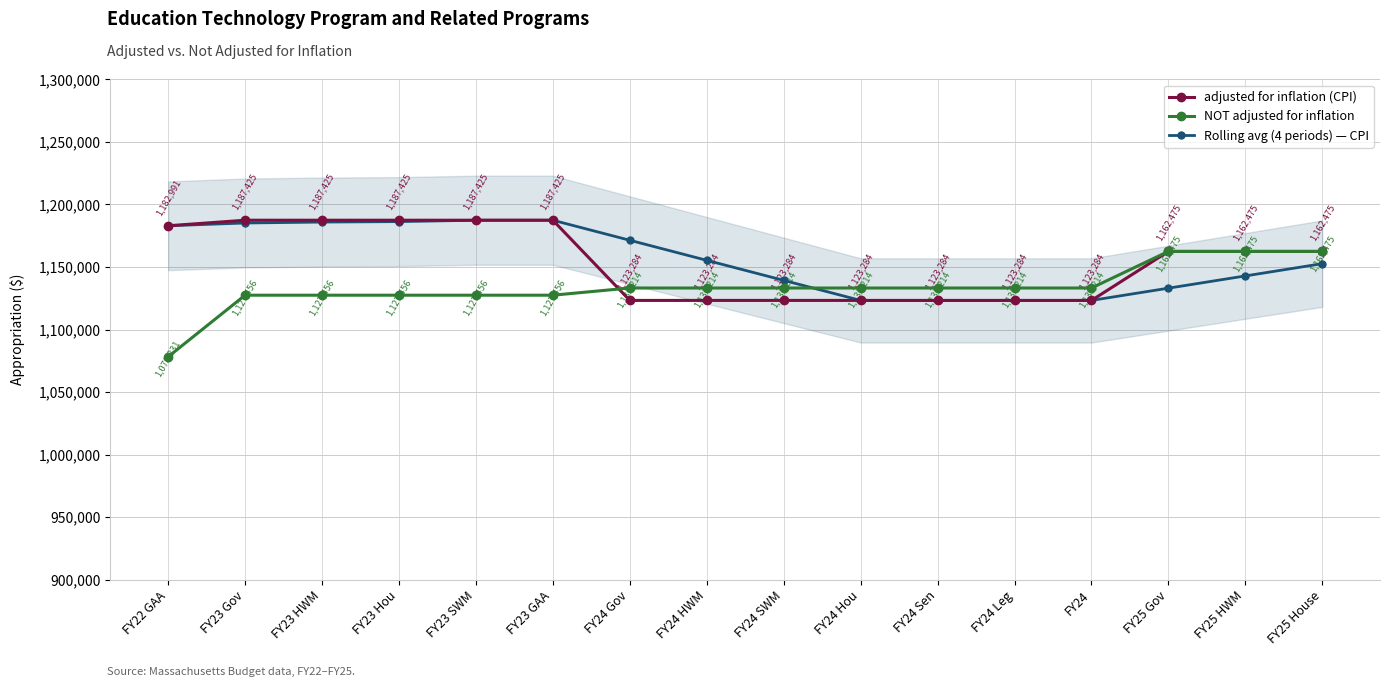

Is it true that adjusted for inflation (CPI) equals 1162475.0 at FY25 HWM?

True